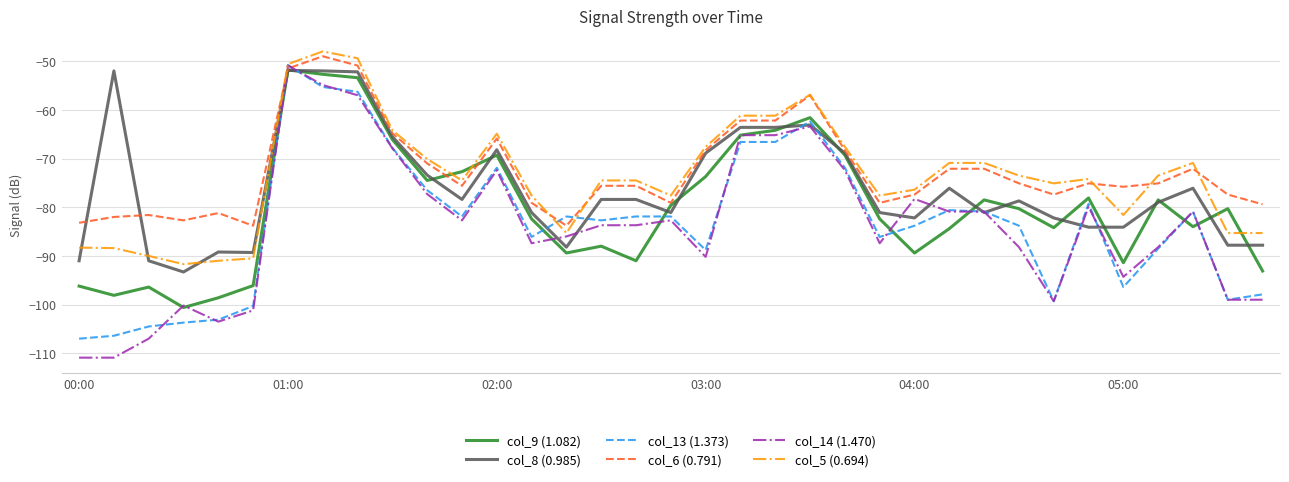

Which series has the largest total across all categories?

col_6 (0.791)